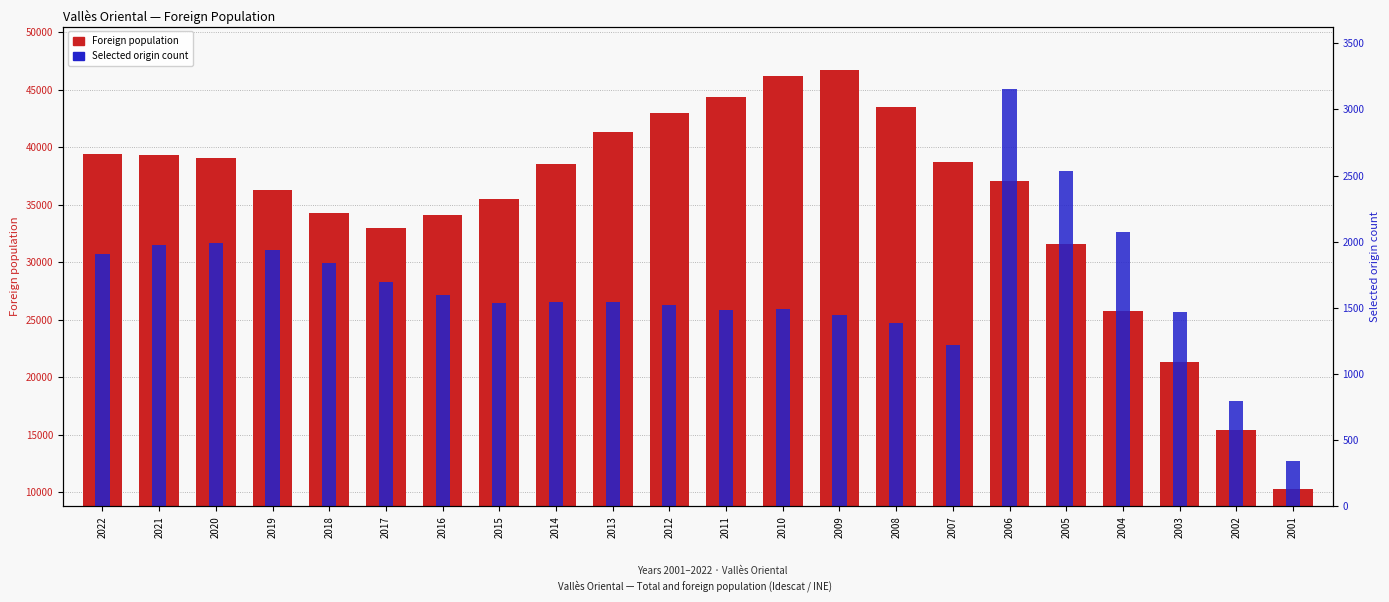

Which series has the largest range (max minus min)?

Foreign population